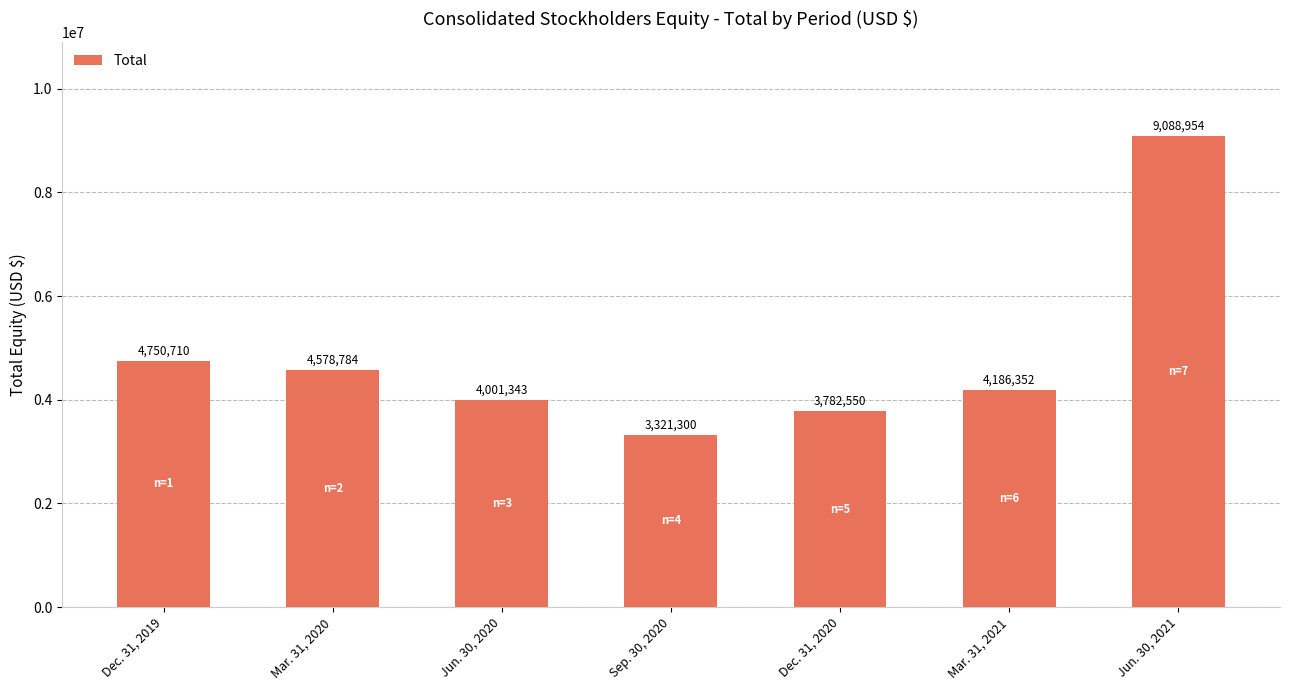

What is the difference between the maximum and second lowest values?

5306404